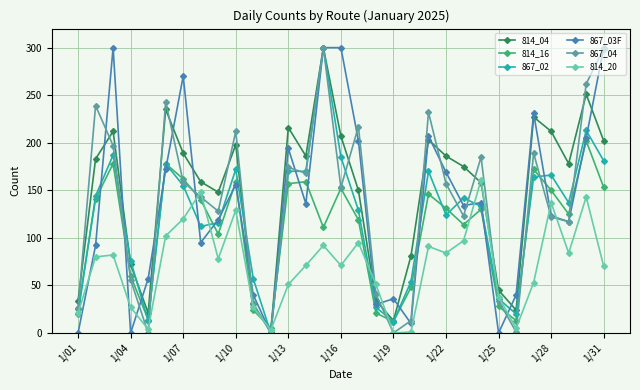

What is the greatest value displayed?

300